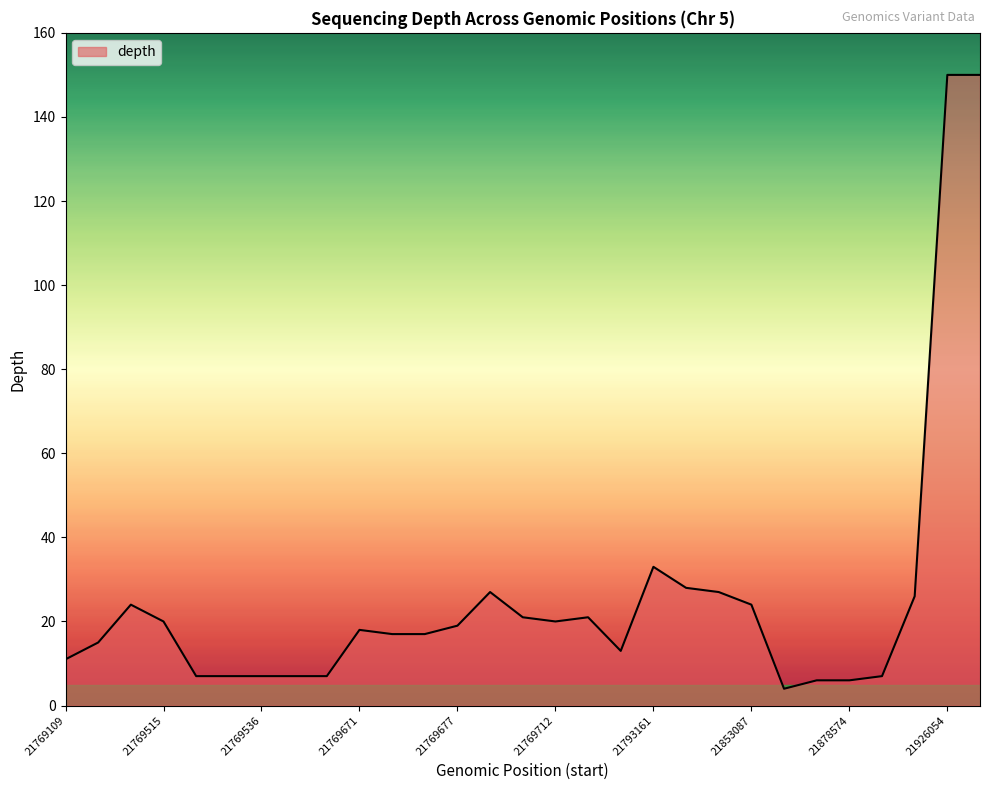

How many lines are shown in the chart?

1